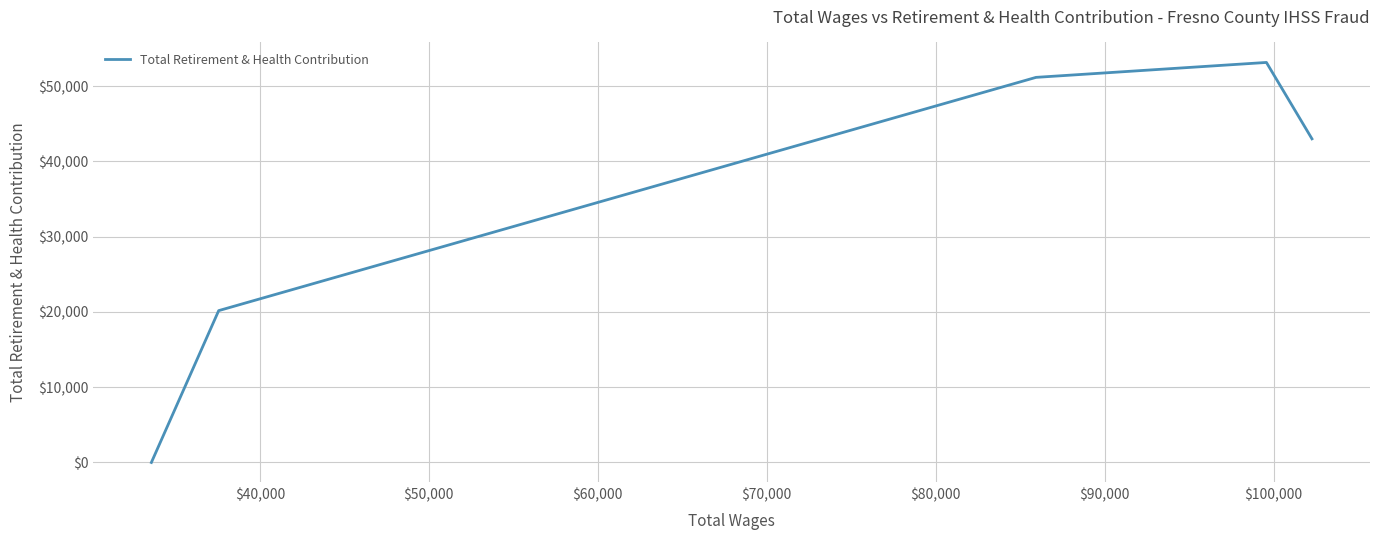

What is the maximum value shown in the chart?

53140